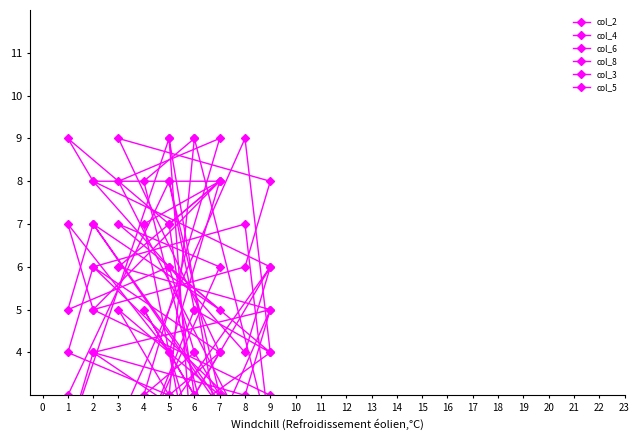

How many data points in col_8 are less than 5?

7